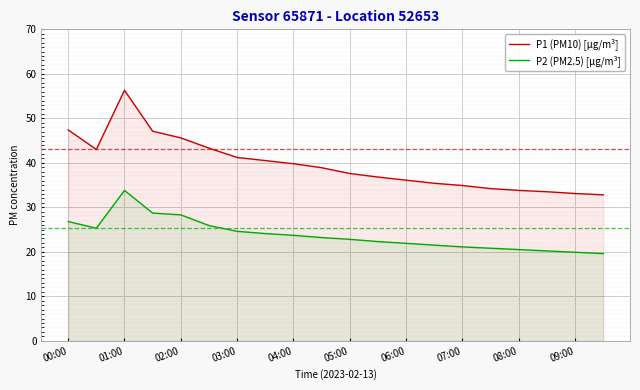

What position from the right is 00:00?

20